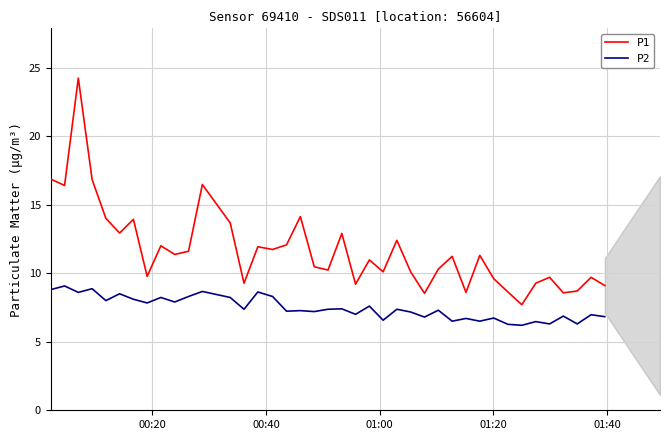

Which series has the largest total across all categories?

P1